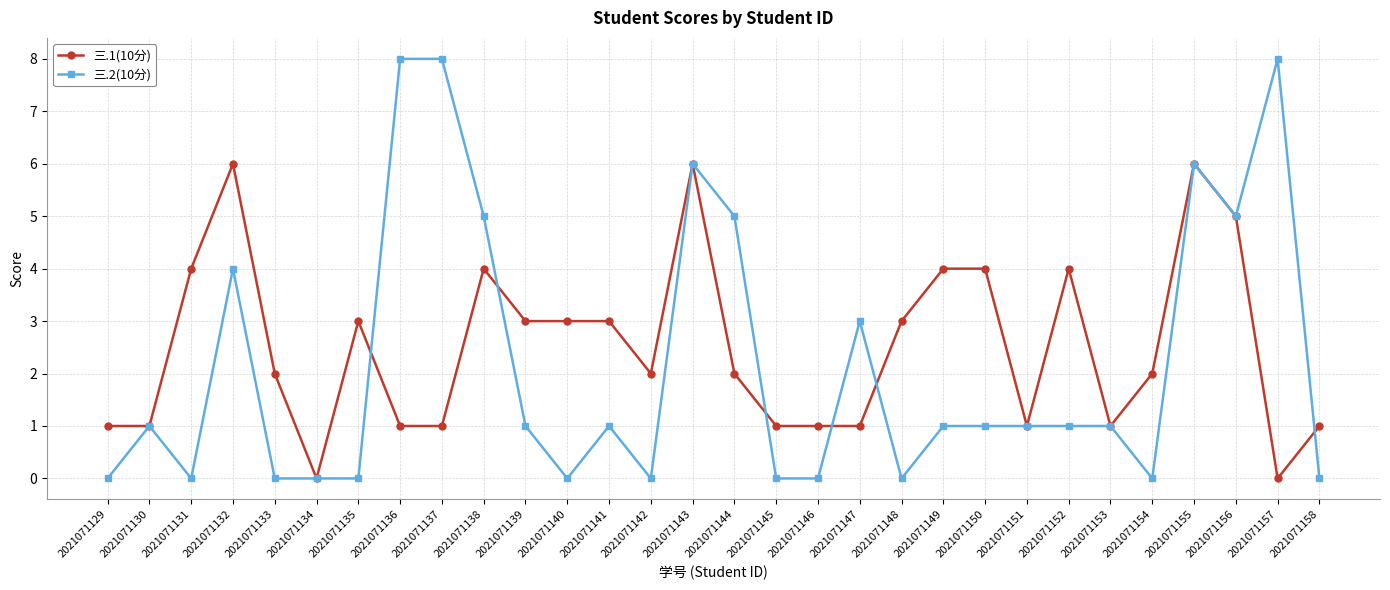

At 2021071141, list the series in order from largest to smallest.

三.1(10分), 三.2(10分)